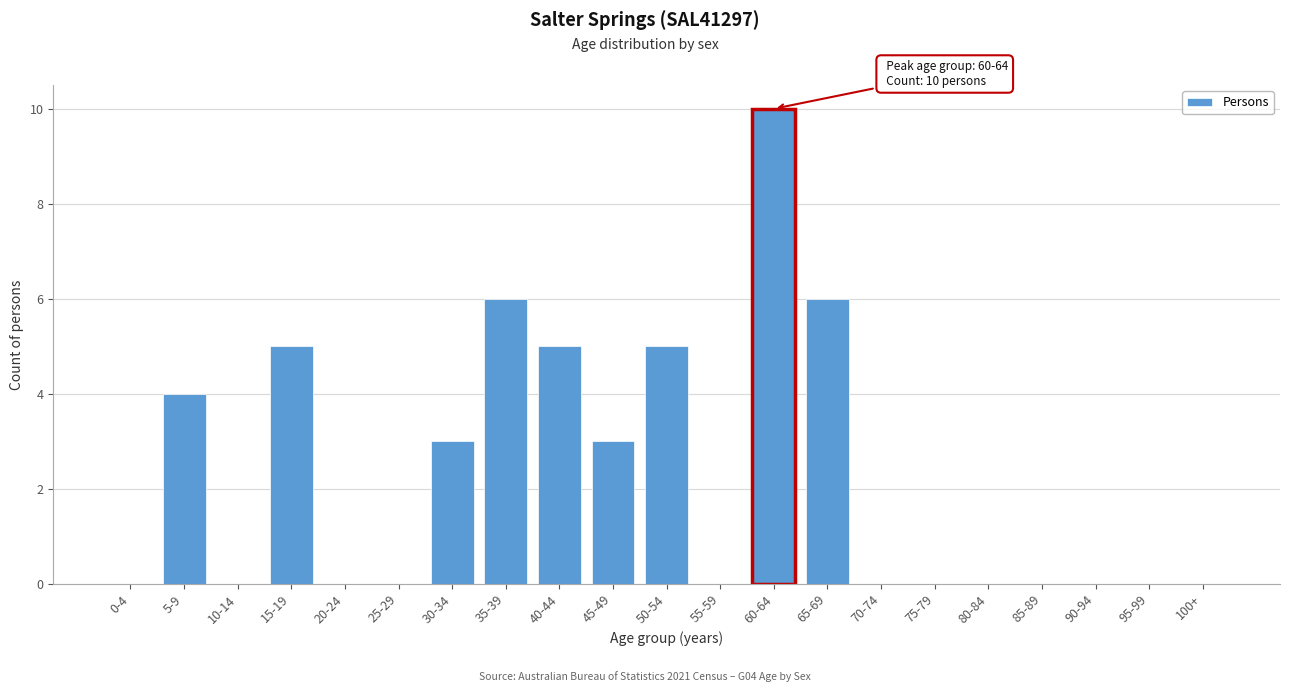

Reading left to right, extract all data points from this chart.

0-4=0	5-9=4	10-14=0	15-19=5	20-24=0	25-29=0	30-34=3	35-39=6	40-44=5	45-49=3	50-54=5	55-59=0	60-64=10	65-69=6	70-74=0	75-79=0	80-84=0	85-89=0	90-94=0	95-99=0	100+=0